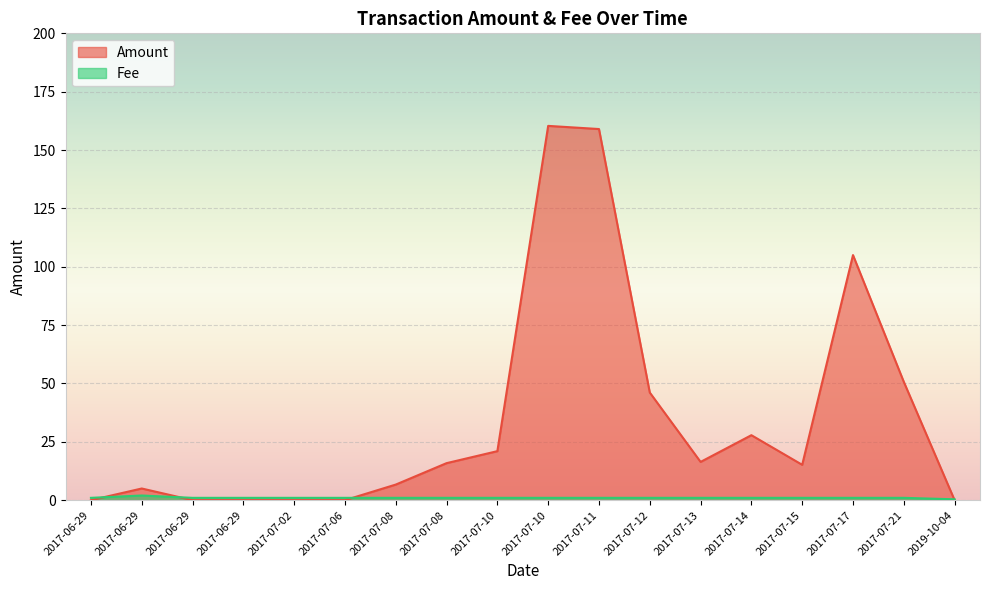

Where do Fee and Amount first cross each other?

2017-06-29 and 2017-06-29